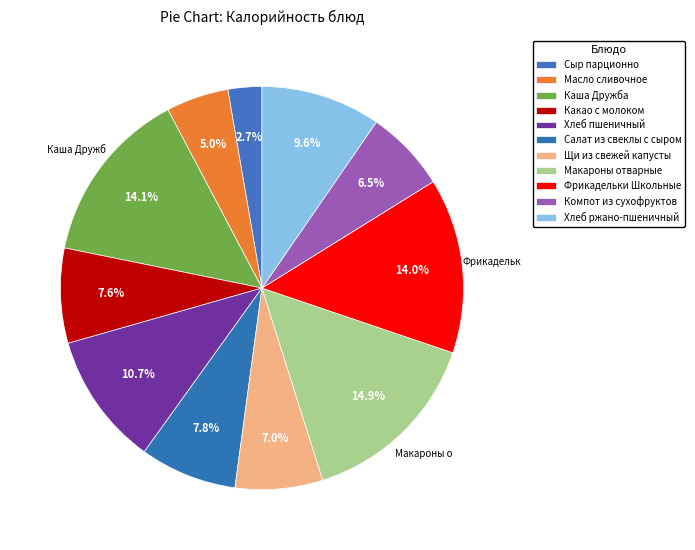

How many segments does this pie chart have?

11